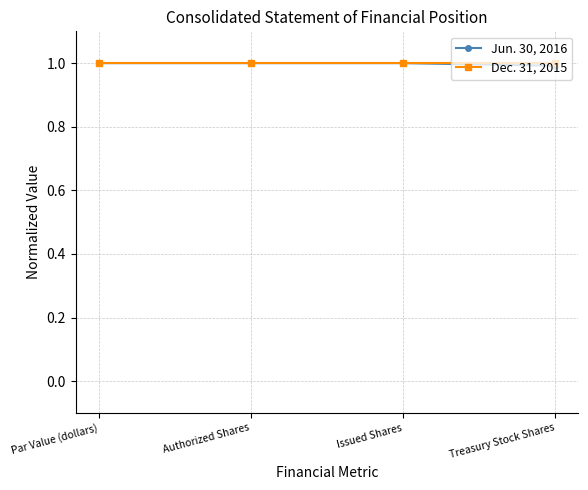

The value of Dec. 31, 2015 at Authorized Shares is 1.0. True or false?

True